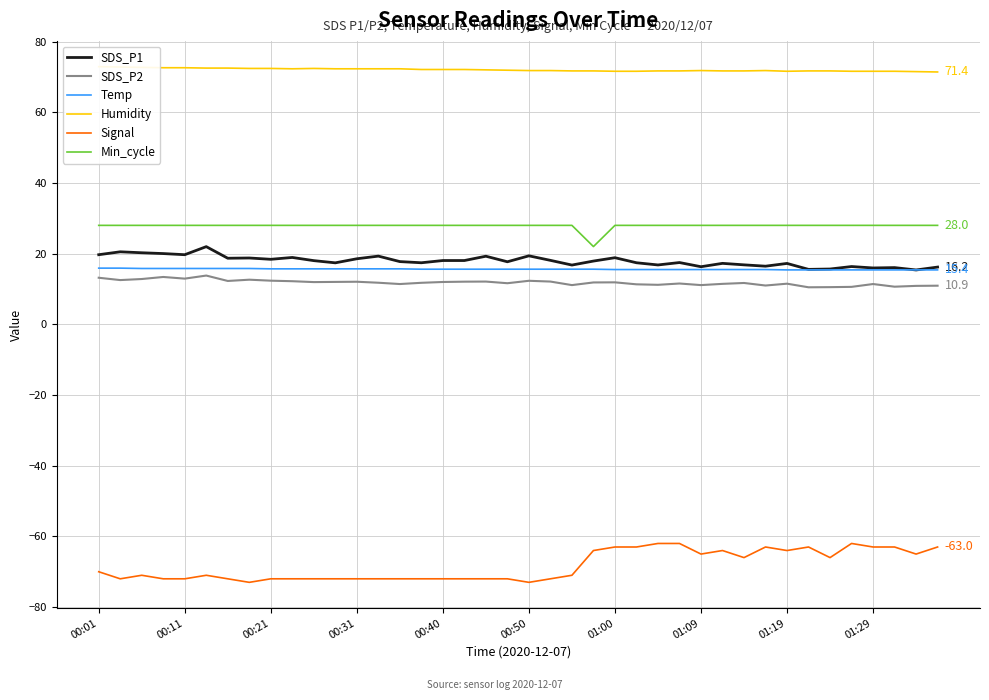

Which series has the largest total across all categories?

Humidity